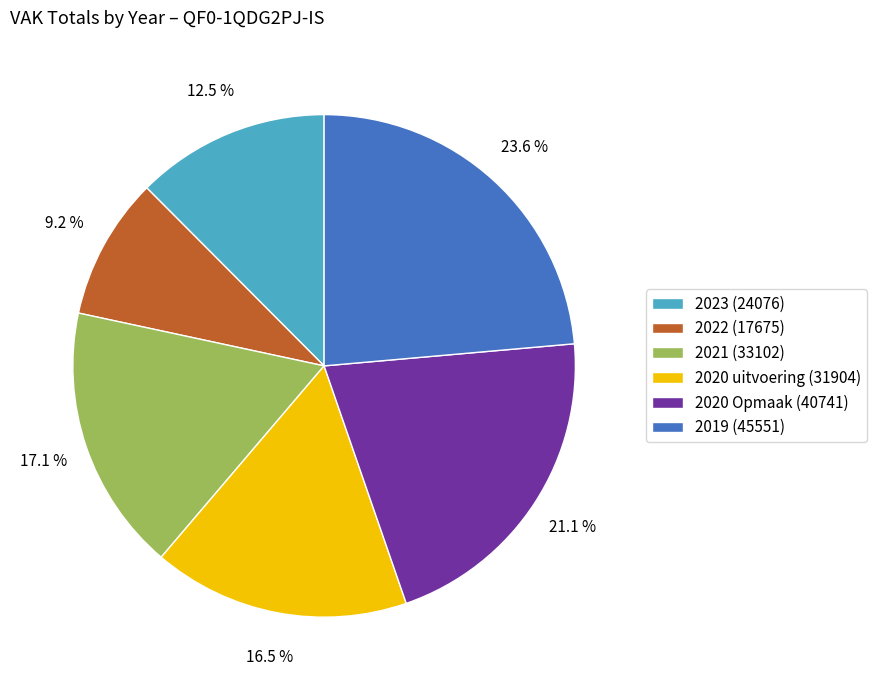

To the nearest percent, what is the combined percentage of 2019 (45551) and 2020 uitvoering (31904)?

40%